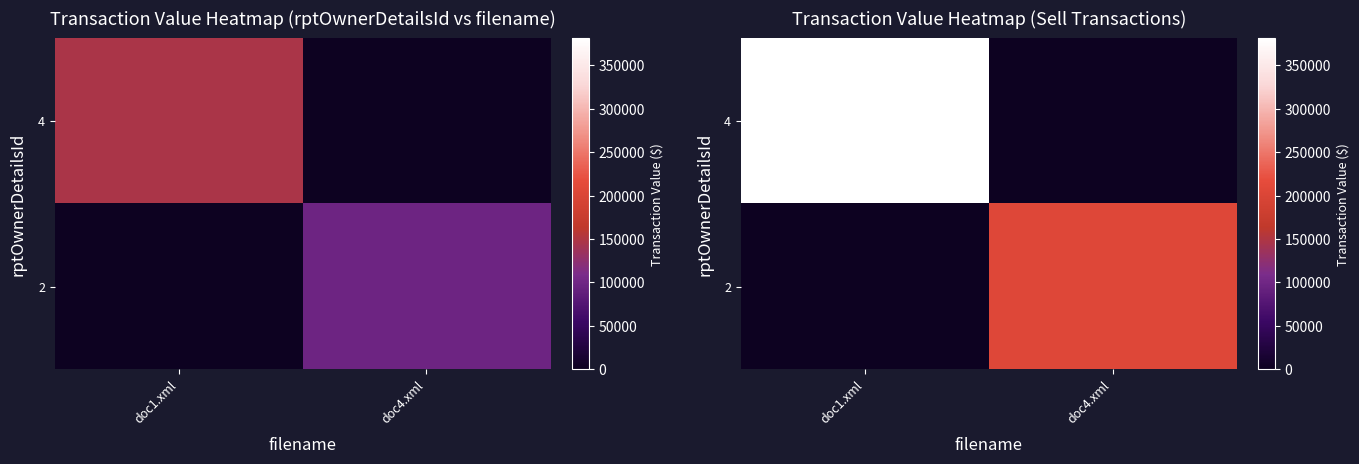

Rank the series at doc4.xml from highest to lowest value.

2, 4